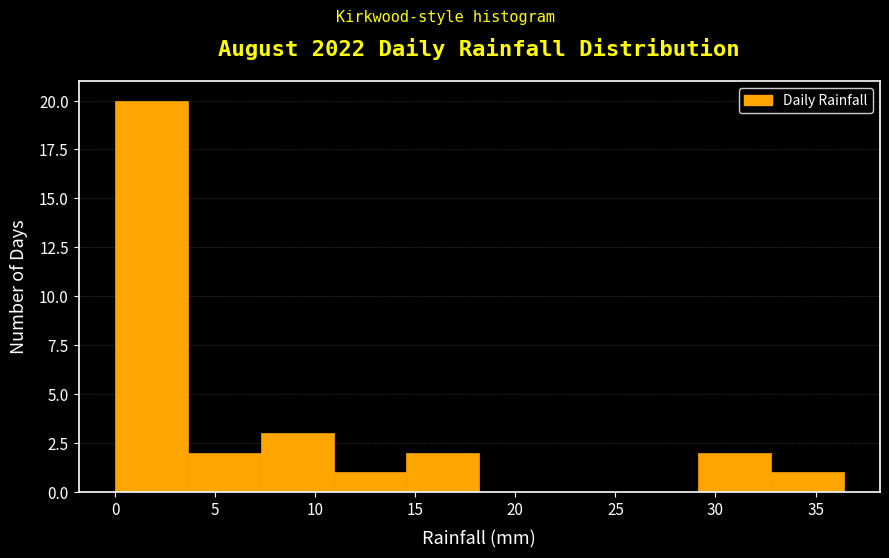

Reading left to right, transcribe this chart: for each bar, give the range it covers on the x-axis and its height. Neither the bar edges nor the heights are printed on the chart, so give them approximately, as read against the axes.

0.0 to 3.5: 20
3.5 to 7.5: 2
7.5 to 11.0: 3
11.0 to 14.5: 1
14.5 to 18.0: 2
18.0 to 22.0: 0
22.0 to 25.5: 0
25.5 to 29.0: 0
29.0 to 33.0: 2
33.0 to 36.5: 1